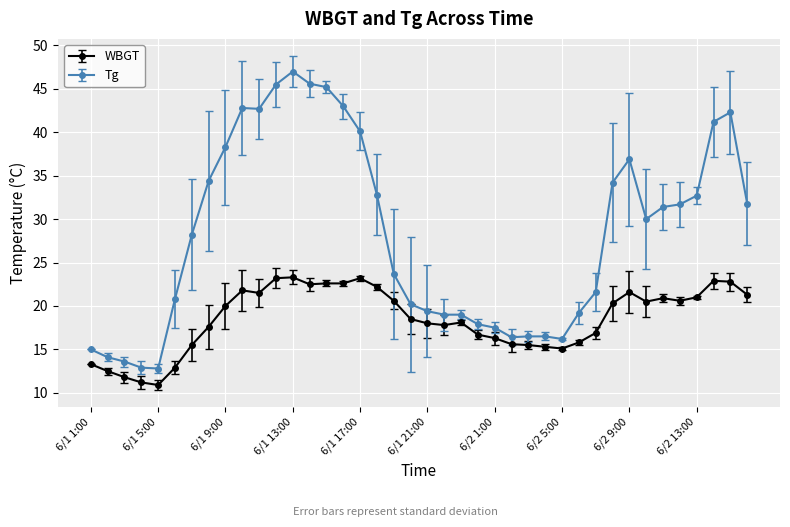

True or false: WBGT has more than 1 interior local peaks.

True